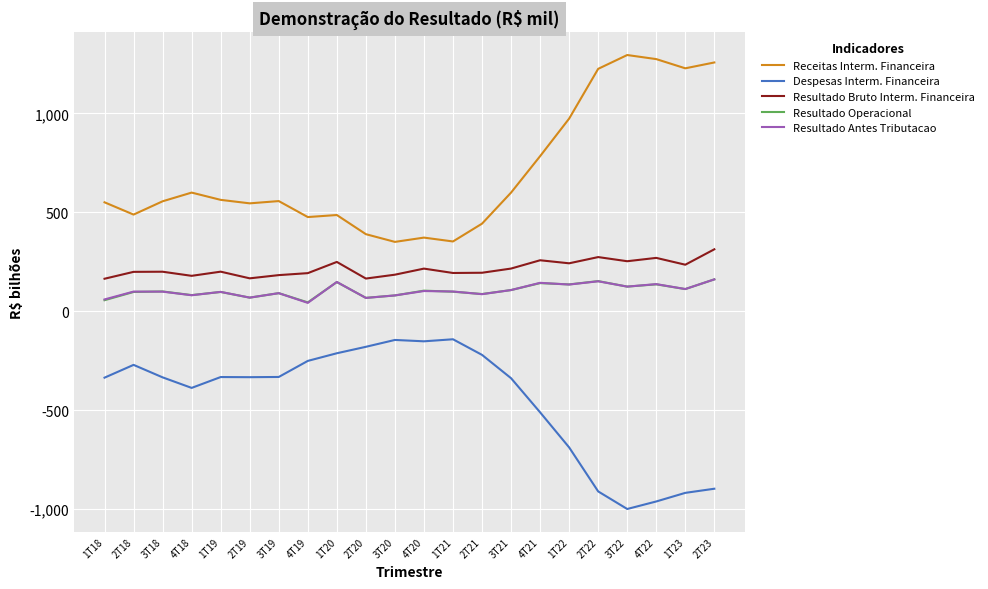

True or false: Resultado Antes Tributacao and Receitas Interm. Financeira cross at least once.

False